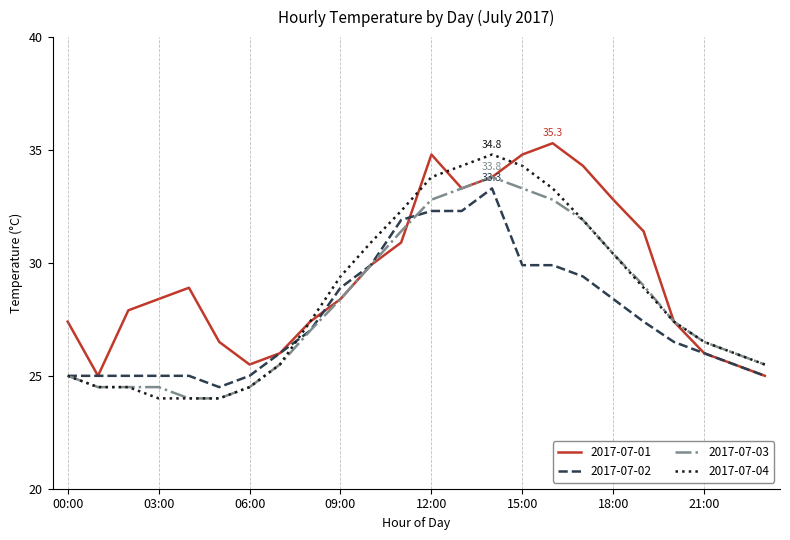

Reading left to right, list all the values displayed in this chart.

2017-07-01: 27.4	25.0	27.9	28.4	28.9	26.5	25.5	26.0	27.4	28.4	29.9	30.9	34.8	33.3	33.8	34.8	35.3	34.3	32.8	31.4	27.4	26.0	25.5	25.0
2017-07-02: 25.0	25.0	25.0	25.0	25.0	24.5	25.0	26.0	27.0	28.9	29.9	31.9	32.3	32.3	33.3	29.9	29.9	29.4	28.4	27.4	26.5	26.0	25.5	25.0
2017-07-03: 25.0	24.5	24.5	24.5	24.0	24.0	24.5	25.5	27.0	28.4	29.9	31.4	32.8	33.3	33.8	33.3	32.8	31.9	30.4	29.0	27.4	26.5	26.0	25.5
2017-07-04: 25.0	24.5	24.5	24.0	24.0	24.0	24.5	25.5	27.4	29.4	30.9	32.3	33.8	34.3	34.8	34.3	33.3	31.9	30.4	28.9	27.4	26.5	26.0	25.5